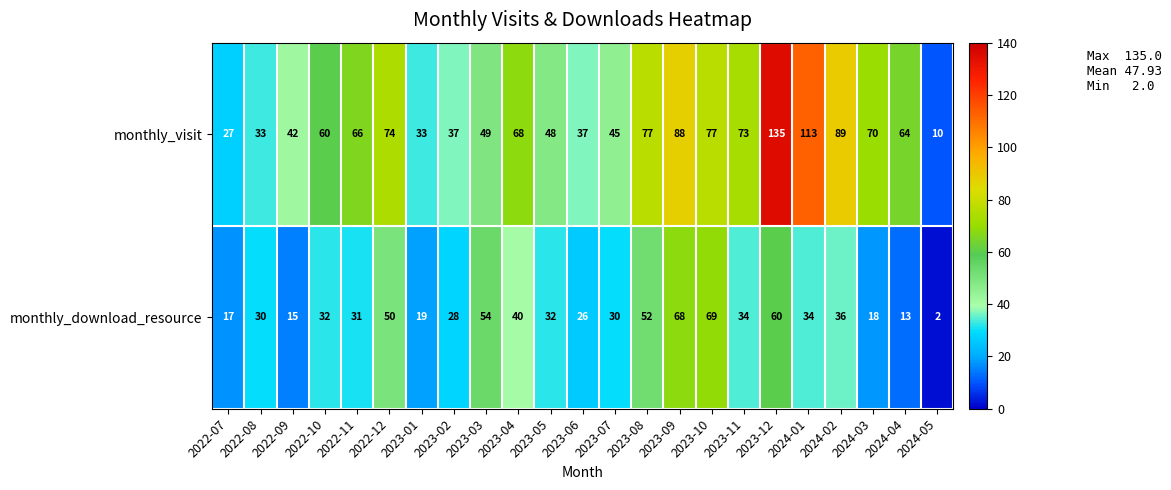

What is the smallest value displayed?

2